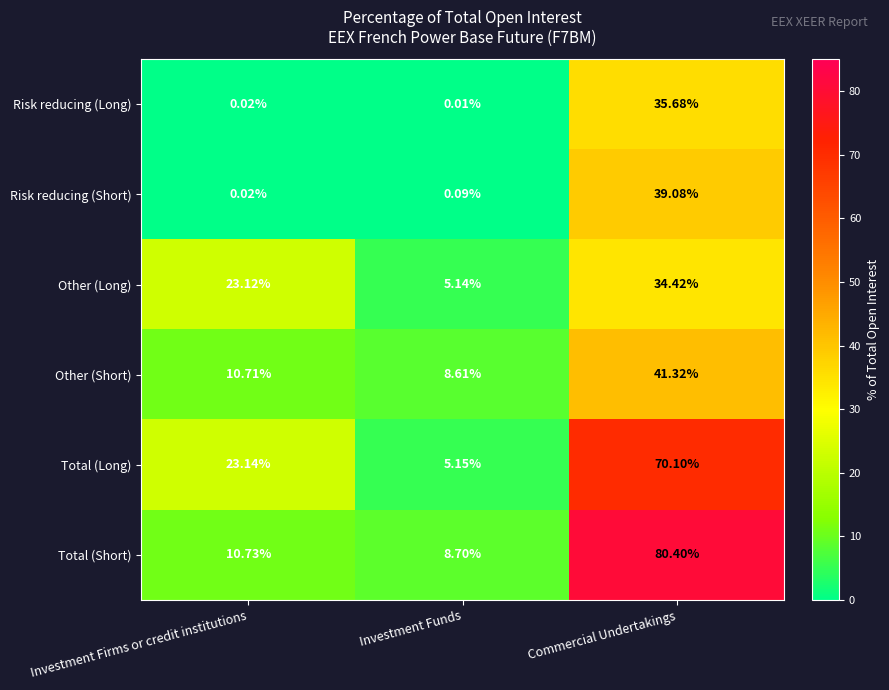

What is the maximum value shown in the chart?

80.4